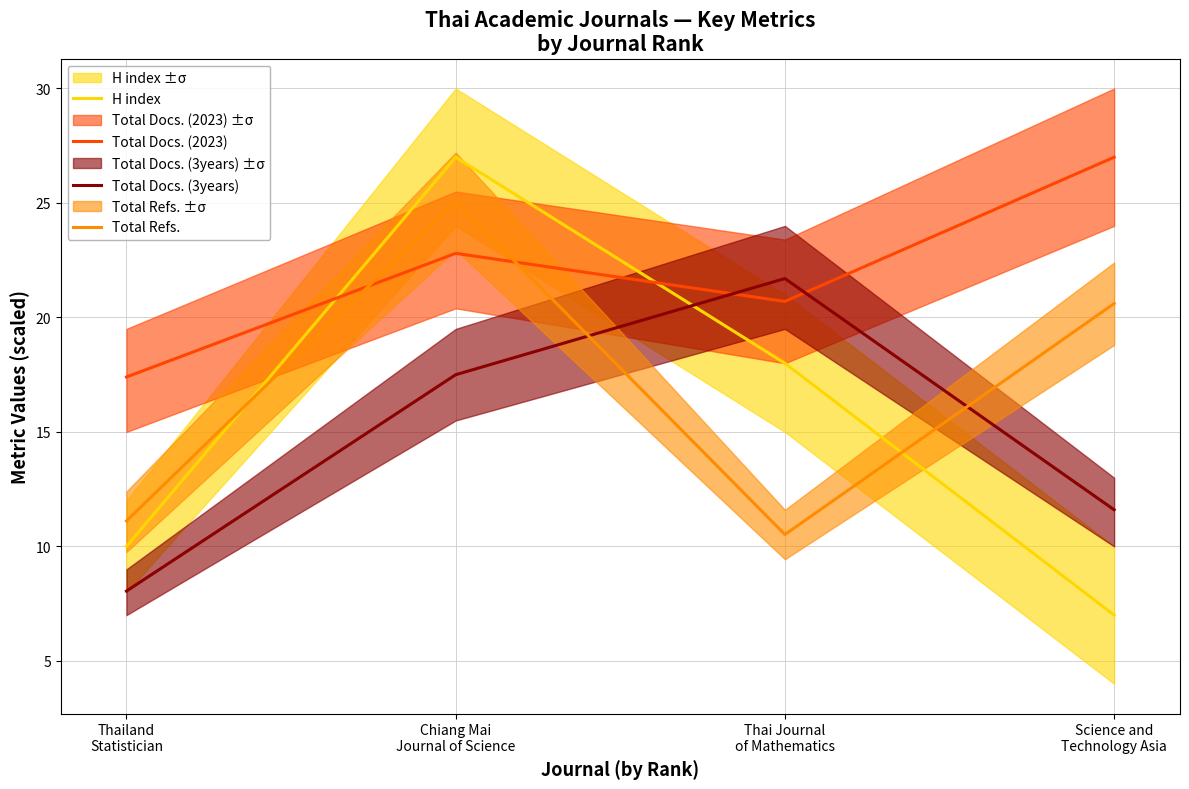

Rank the categories by Total Docs. (3years) value from highest to lowest.

Thai Journal
of Mathematics, Chiang Mai
Journal of Science, Science and
Technology Asia, Thailand
Statistician